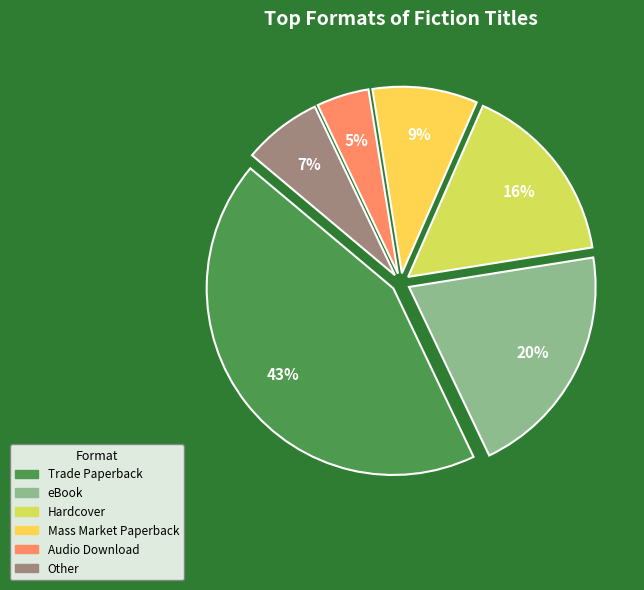

To the nearest percent, what is the combined percentage of Trade Paperback and Mass Market Paperback?

52%